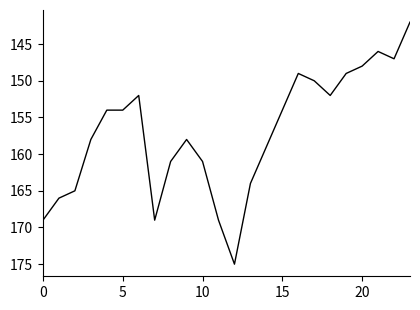

What is the maximum value shown in the chart?

175